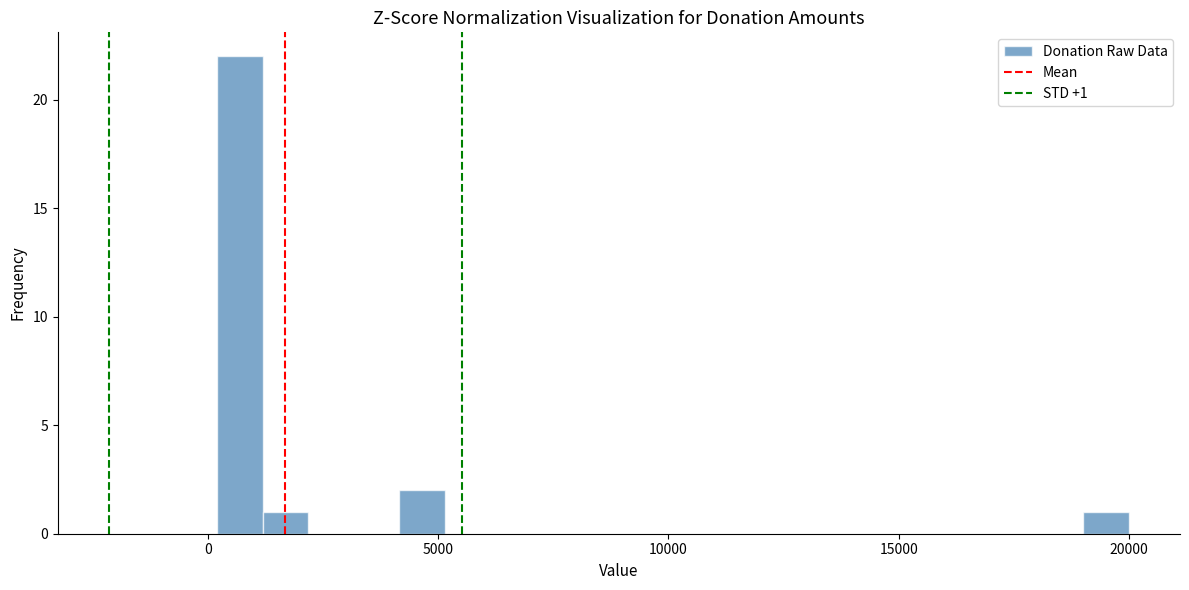

Read against the x-axis, roughly where is the centre of the tallest bar?

500